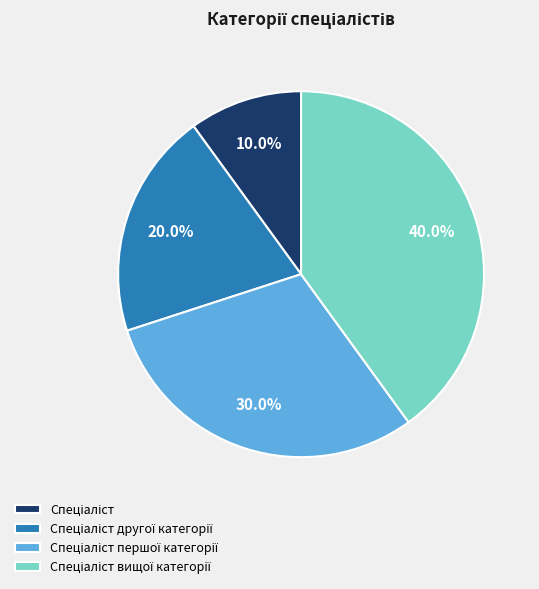

Count the number of slices in the pie.

4